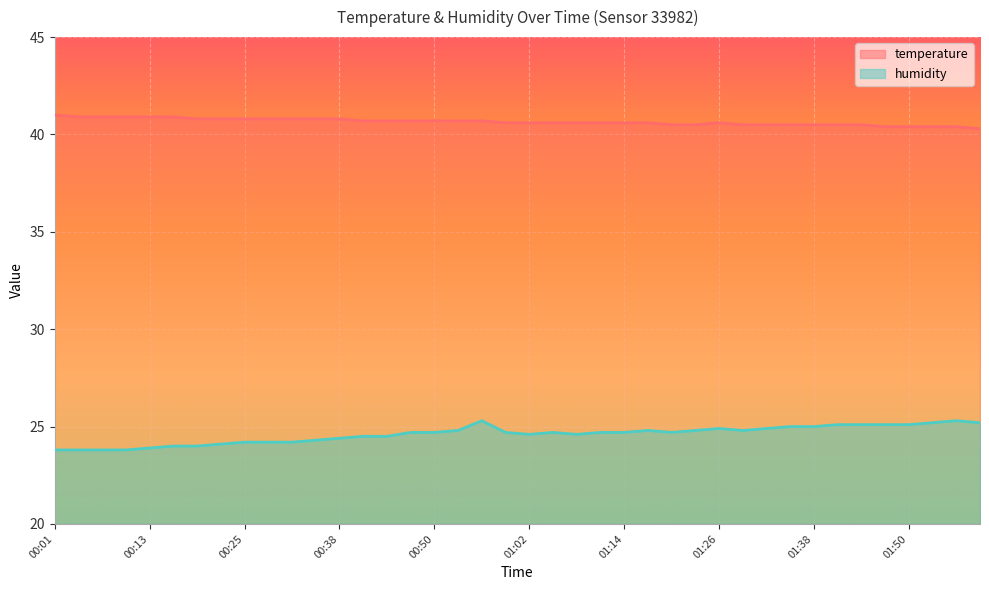

Reading right to left, transcribe all the data shown in this chart.

temperature: 01:59=40.3	01:56=40.4	01:53=40.4	01:50=40.4	01:47=40.4	01:44=40.5	01:41=40.5	01:38=40.5	01:35=40.5	01:32=40.5	01:29=40.5	01:26=40.6	01:23=40.5	01:20=40.5	01:17=40.6	01:14=40.6	01:11=40.6	01:08=40.6	01:05=40.6	01:02=40.6	00:59=40.6	00:56=40.7	00:53=40.7	00:50=40.7	00:47=40.7	00:44=40.7	00:41=40.7	00:38=40.8	00:34=40.8	00:31=40.8	00:28=40.8	00:25=40.8	00:22=40.8	00:19=40.8	00:16=40.9	00:13=40.9	00:10=40.9	00:07=40.9	00:04=40.9	00:01=41.0
humidity: 01:59=25.2	01:56=25.3	01:53=25.2	01:50=25.1	01:47=25.1	01:44=25.1	01:41=25.1	01:38=25.0	01:35=25.0	01:32=24.9	01:29=24.8	01:26=24.9	01:23=24.8	01:20=24.7	01:17=24.8	01:14=24.7	01:11=24.7	01:08=24.6	01:05=24.7	01:02=24.6	00:59=24.7	00:56=25.3	00:53=24.8	00:50=24.7	00:47=24.7	00:44=24.5	00:41=24.5	00:38=24.4	00:34=24.3	00:31=24.2	00:28=24.2	00:25=24.2	00:22=24.1	00:19=24.0	00:16=24.0	00:13=23.9	00:10=23.8	00:07=23.8	00:04=23.8	00:01=23.8